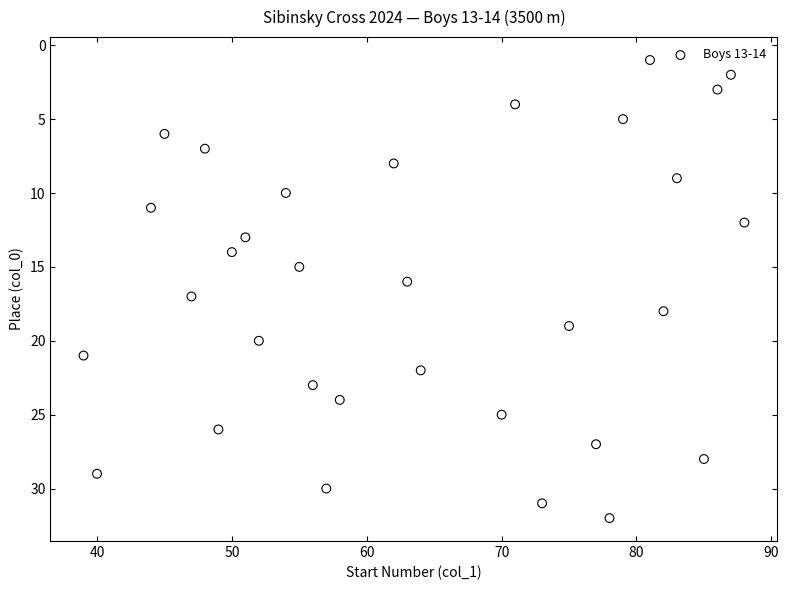

What is the range of Y values (max minus min)?

31